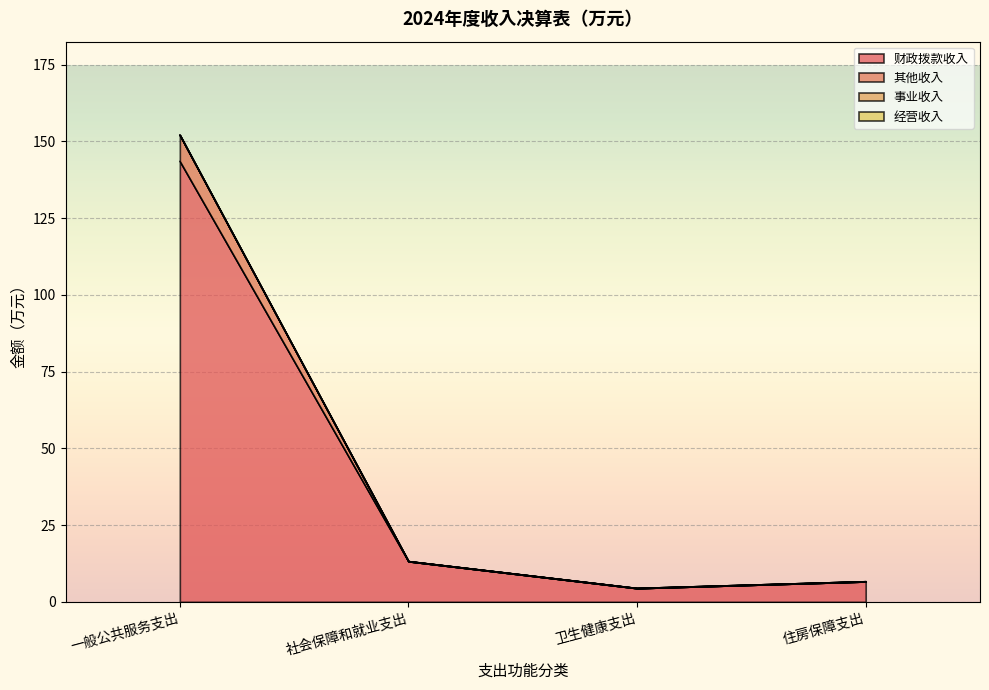

The 其他收入 series shows 95.4 at 一般公共服务支出. True or false?

False